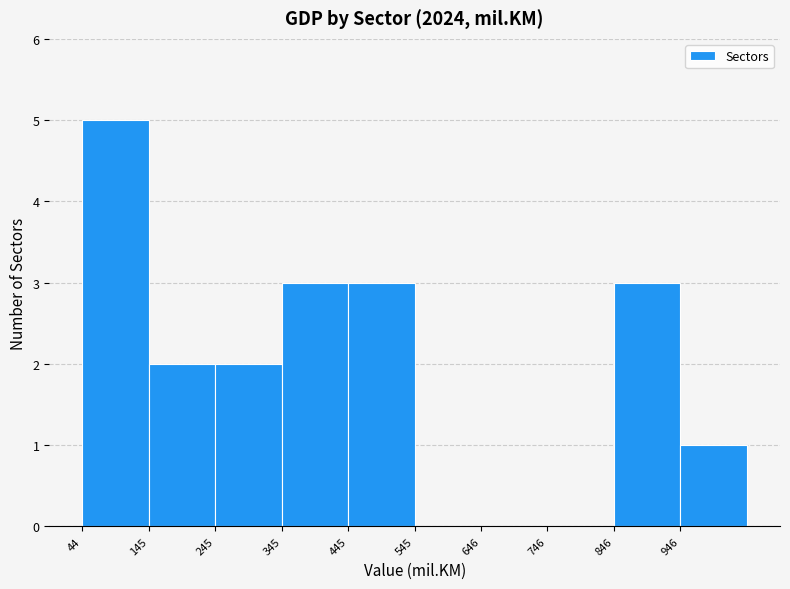

Reading left to right, transcribe this chart: for each bar, give the range it covers on the x-axis and its height. Neither the bar edges nor the heights are printed on the chart, so give them approximately, as read against the axes.

40 to 140: 5
140 to 240: 2
240 to 340: 2
340 to 440: 3
440 to 540: 3
540 to 640: 0
640 to 740: 0
740 to 840: 0
840 to 940: 3
940 to 1040: 1